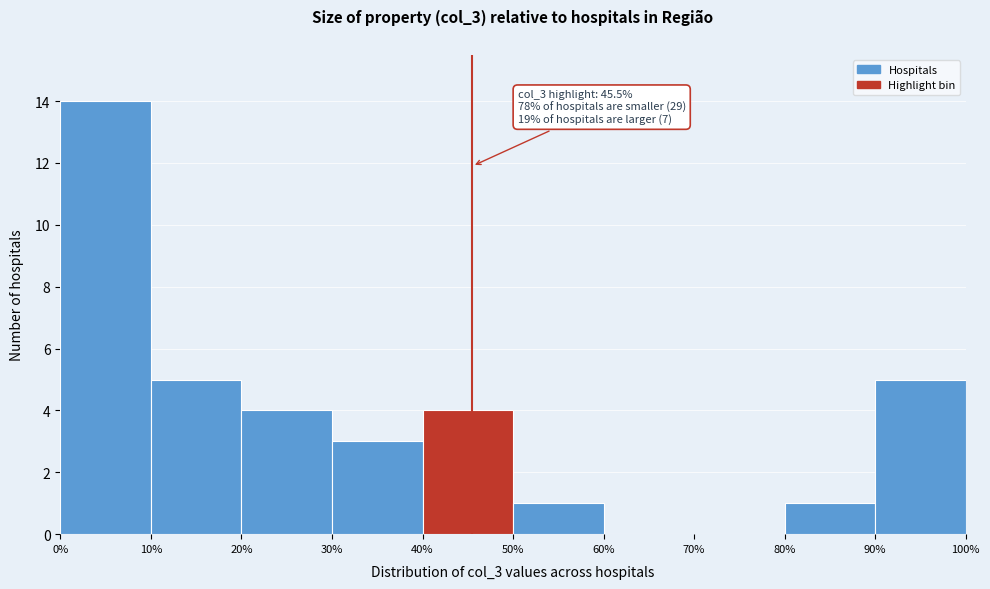

Which range on the x-axis has the tallest bar?

0% to 10%